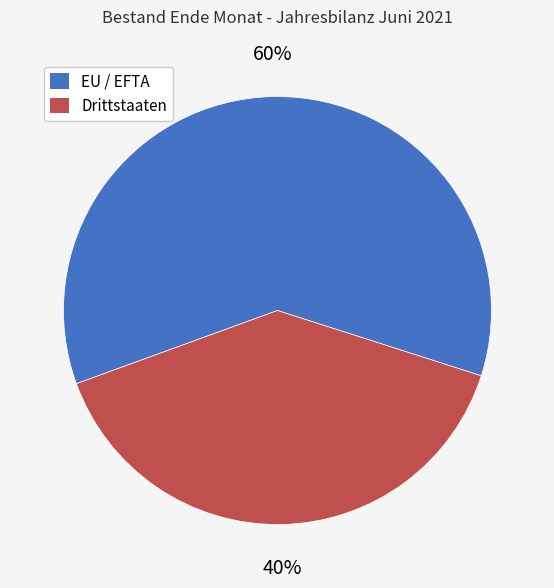

Do Drittstaaten and EU / EFTA together represent more than half of the pie?

Yes